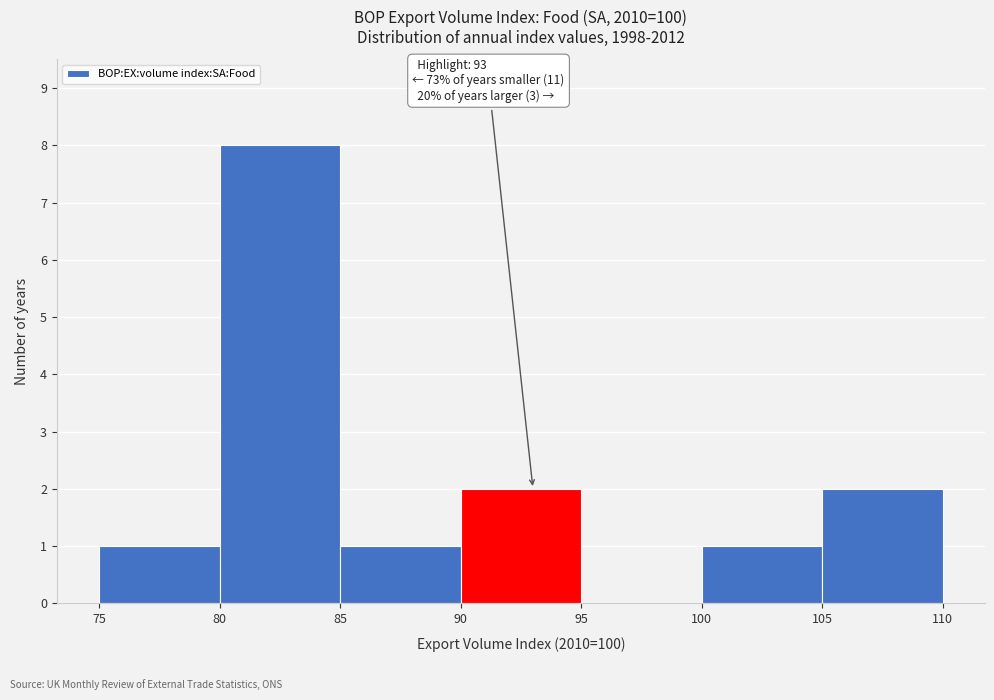

Over which range of the x-axis is the bar tallest?

80 to 85